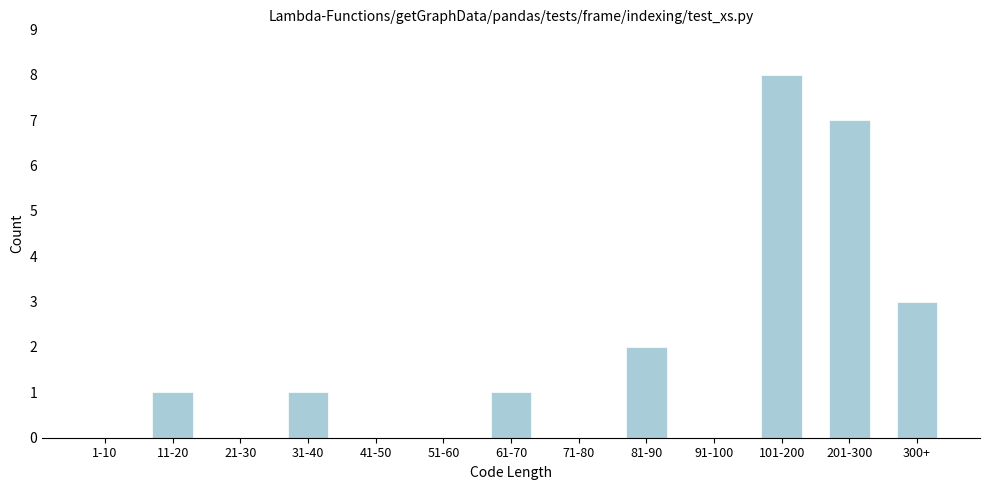

Reading left to right, list all the values displayed in this chart.

1-10=0	11-20=1	21-30=0	31-40=1	41-50=0	51-60=0	61-70=1	71-80=0	81-90=2	91-100=0	101-200=8	201-300=7	300+=3